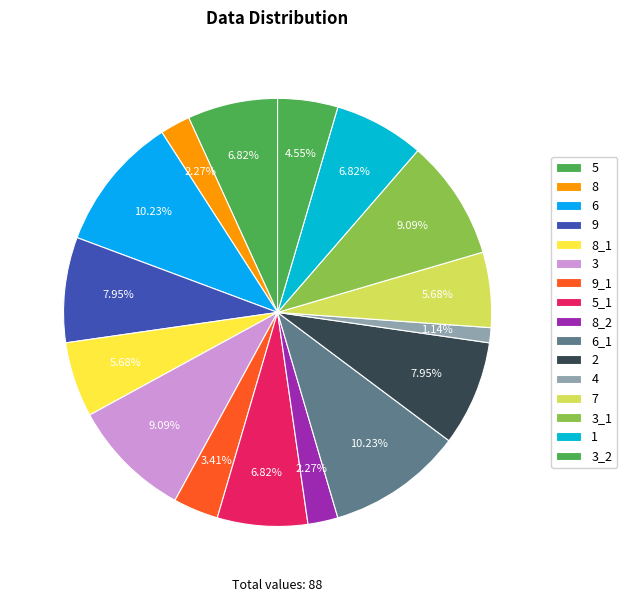

To the nearest percent, what portion does 8 represent?

2%